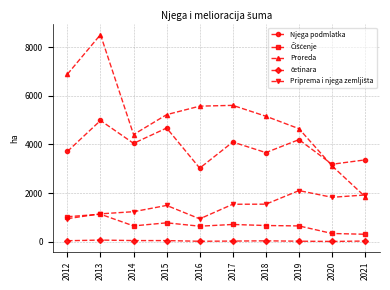

Which series has the widest spread of values?

Proreda